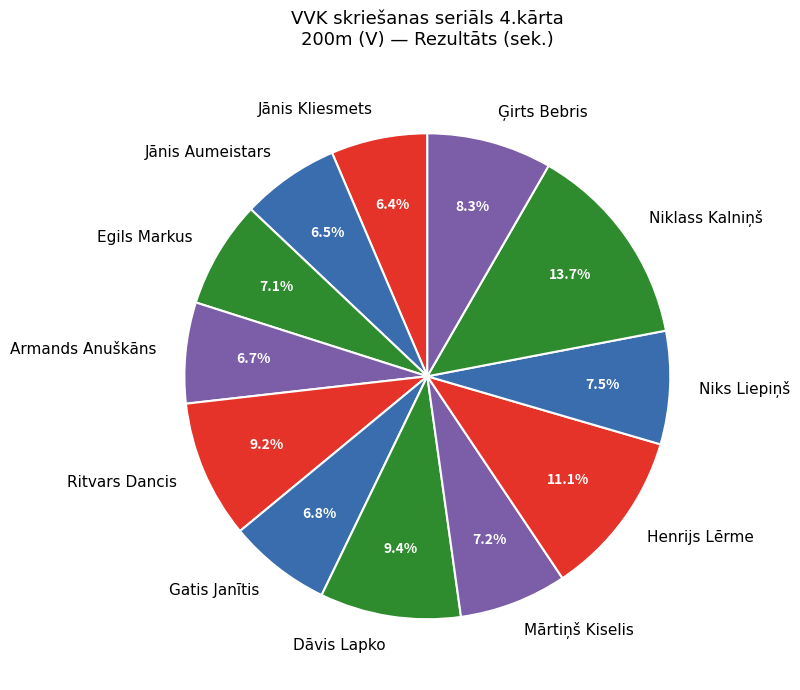

Does Egils Markus account for over 50% of the chart?

No